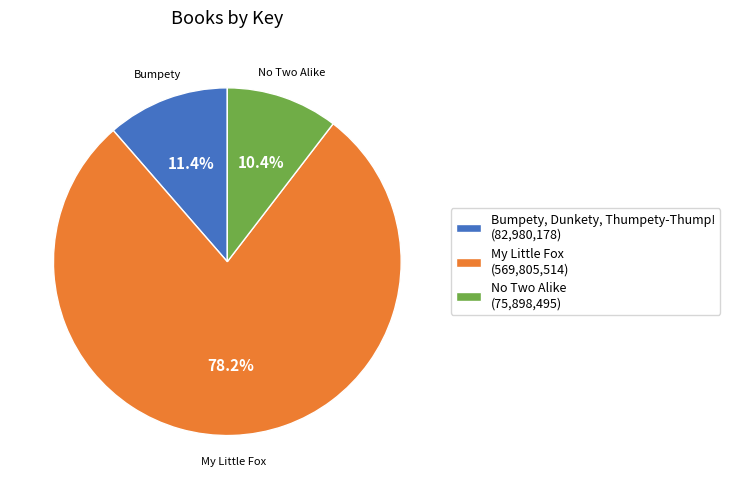

Does My Little Fox account for over 50% of the chart?

Yes